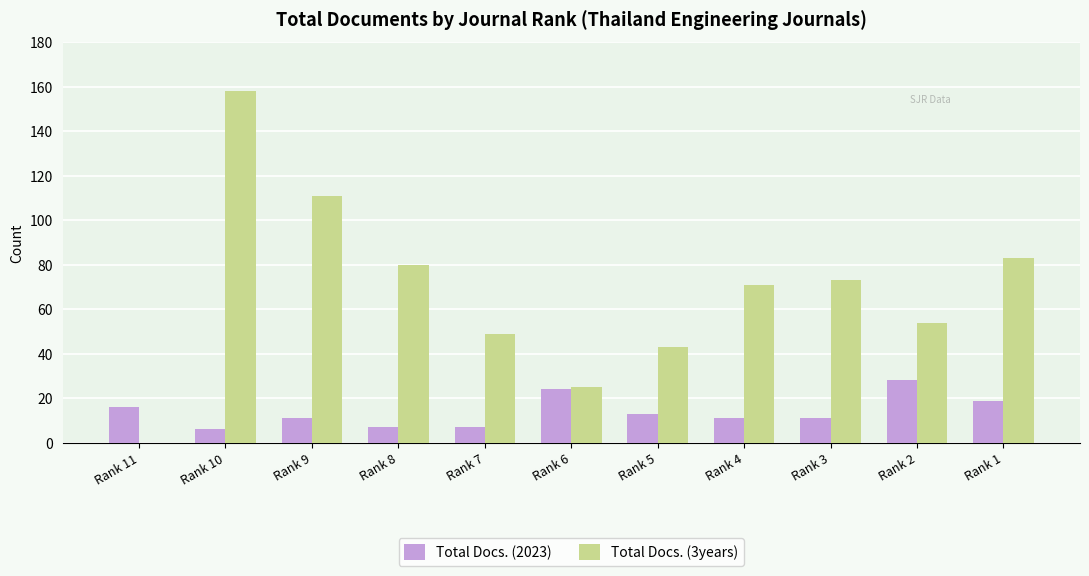

Which label corresponds to the largest value in the chart?

Rank 10